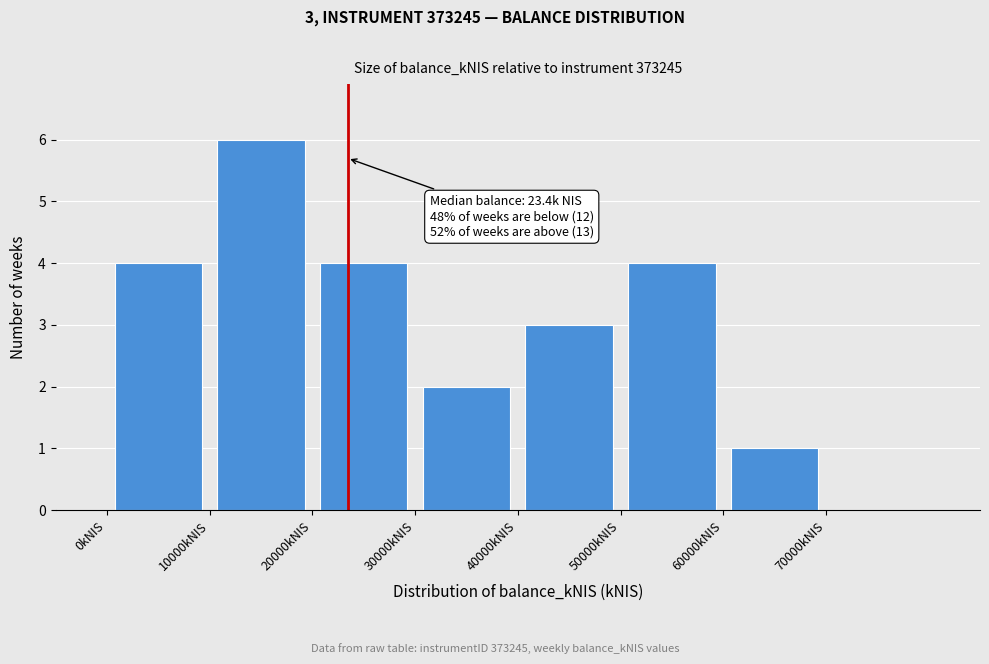

Which range on the x-axis has the tallest bar?

10000 to 20000